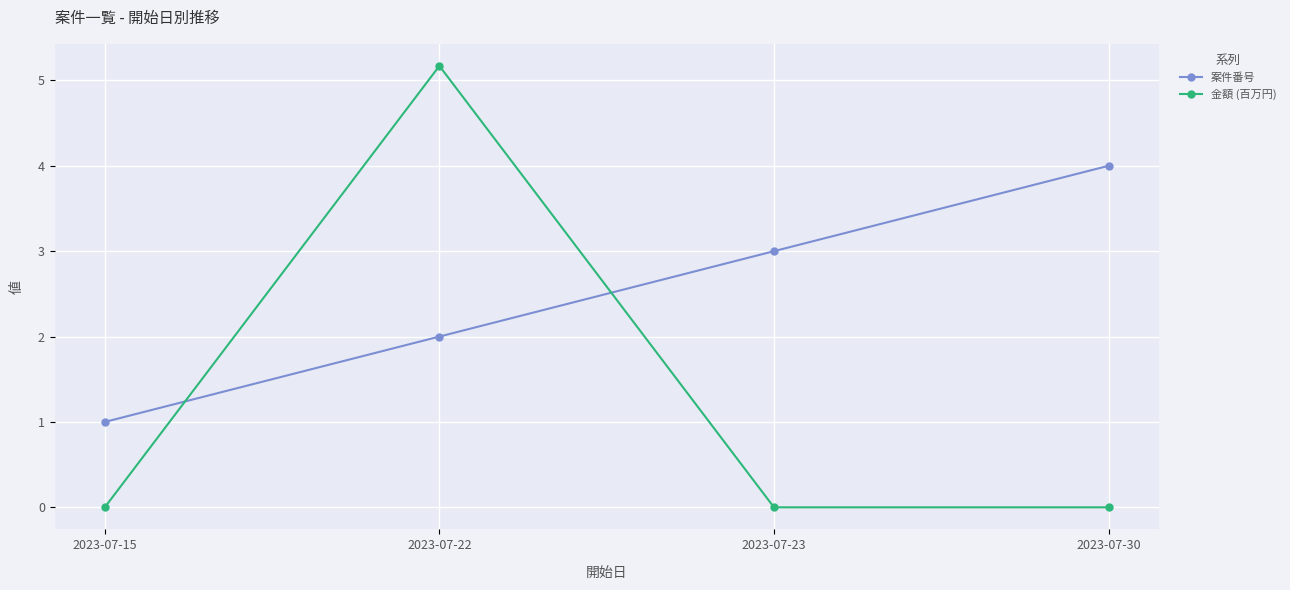

What is the spread (max minus min) of values at 2023-07-23?

3.0